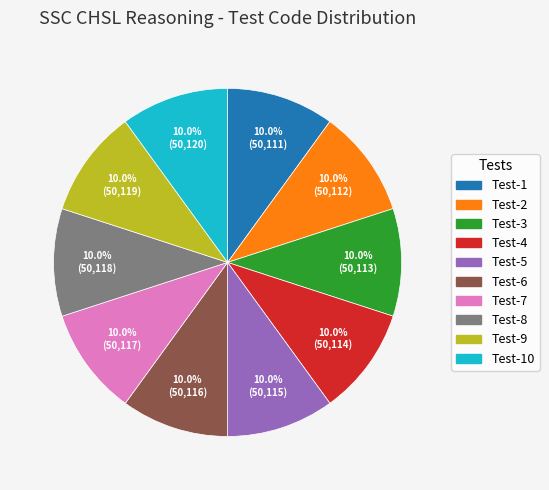

Is there a majority slice in this chart?

No